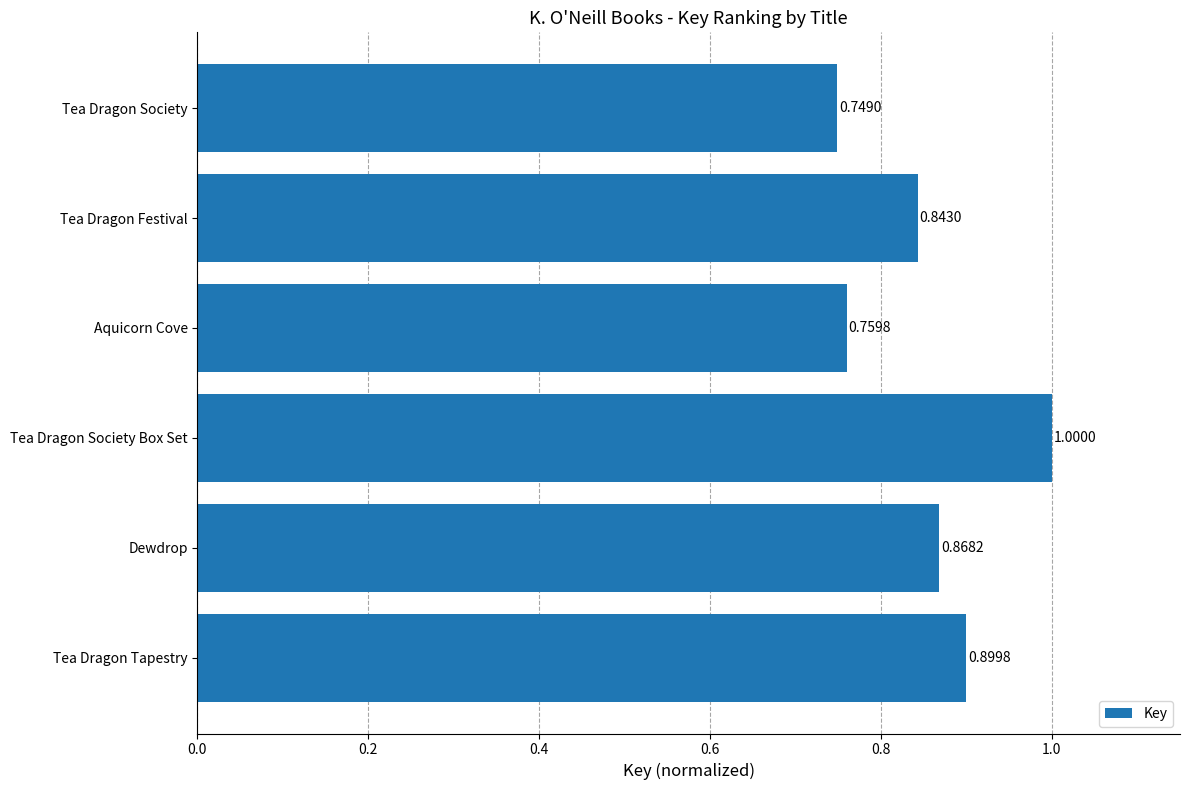

Rank the categories by value from highest to lowest.

Tea Dragon Society Box Set, Tea Dragon Tapestry, Dewdrop, Tea Dragon Festival, Aquicorn Cove, Tea Dragon Society